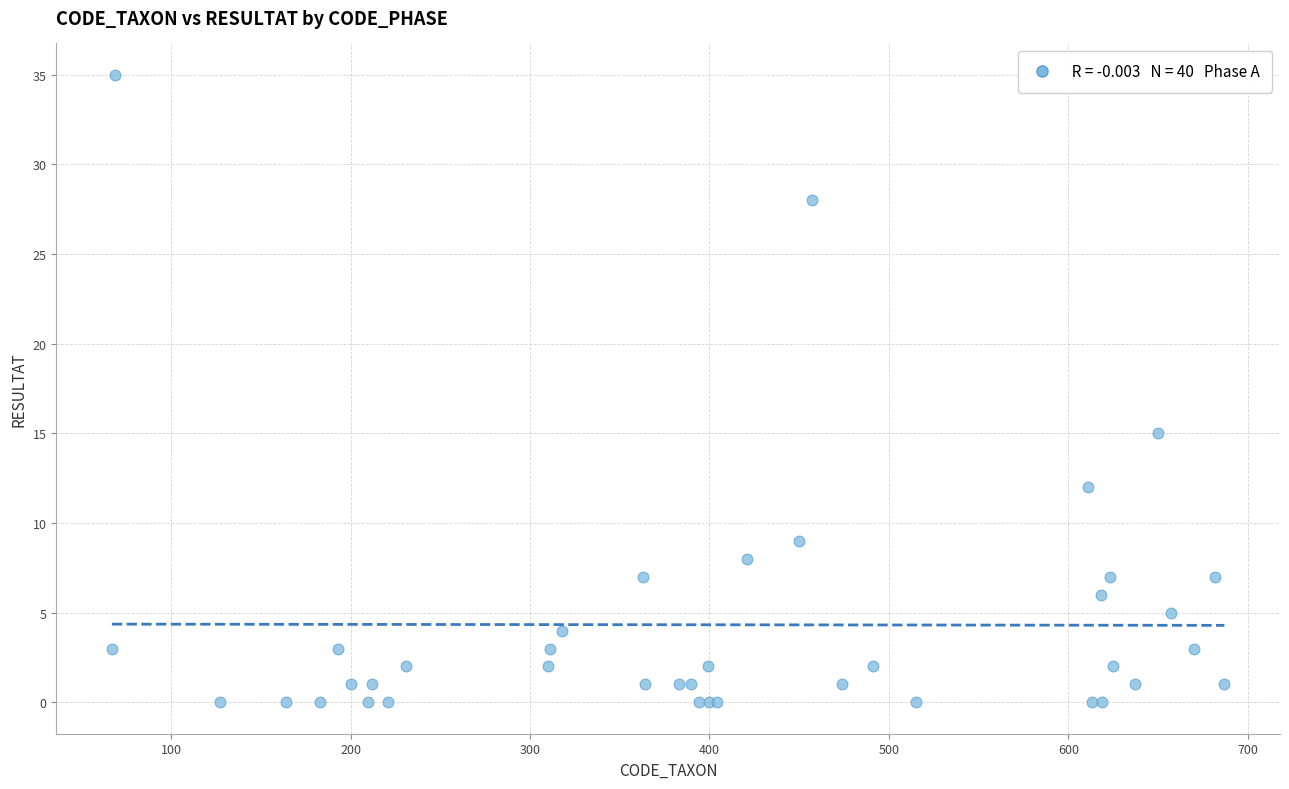

What Y value in the scatter plot is closest to 17?

15